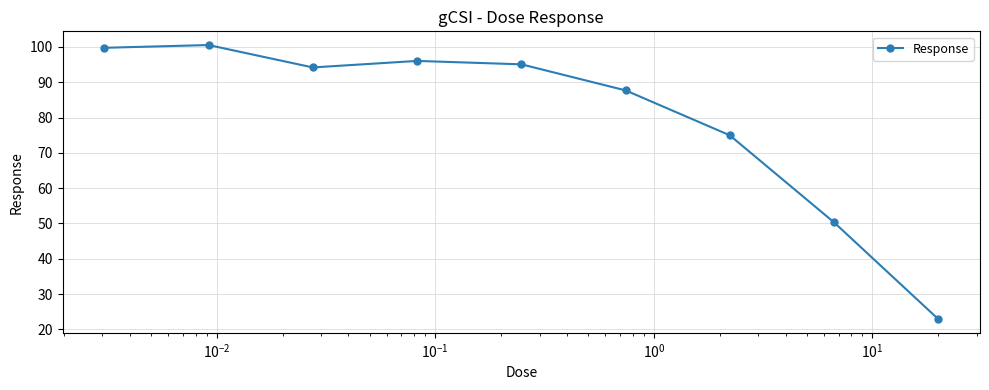

What is the difference between the maximum and minimum values?

77.6